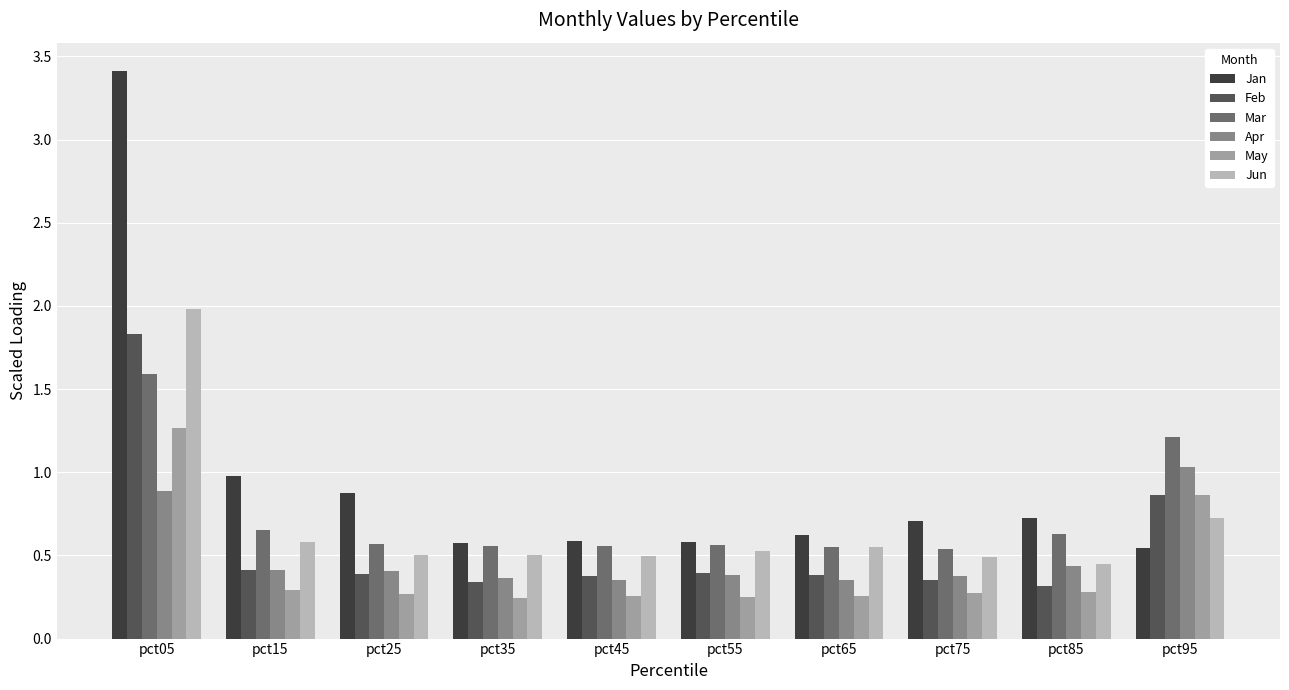

How many data points does each series have?

10